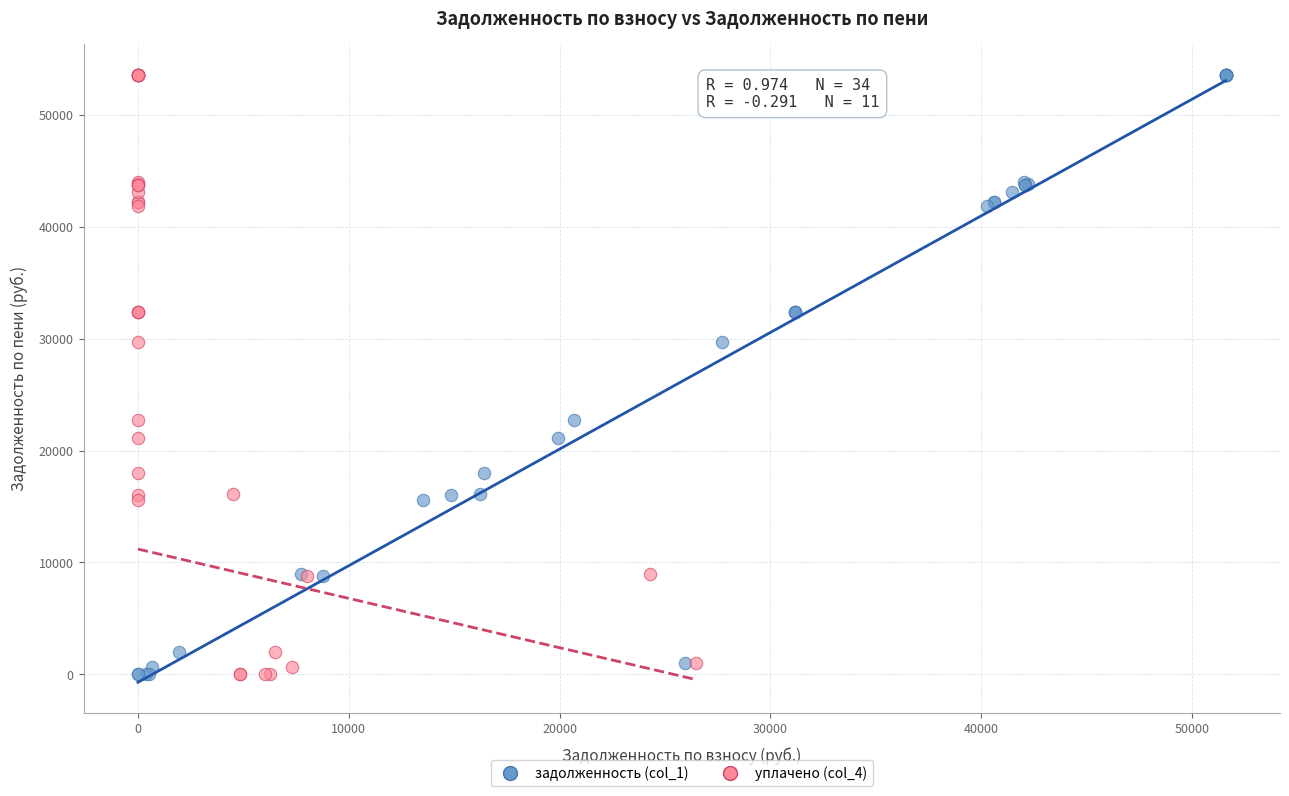

What are all the series names shown in the legend?

задолженность (col_1), уплачено (col_4)